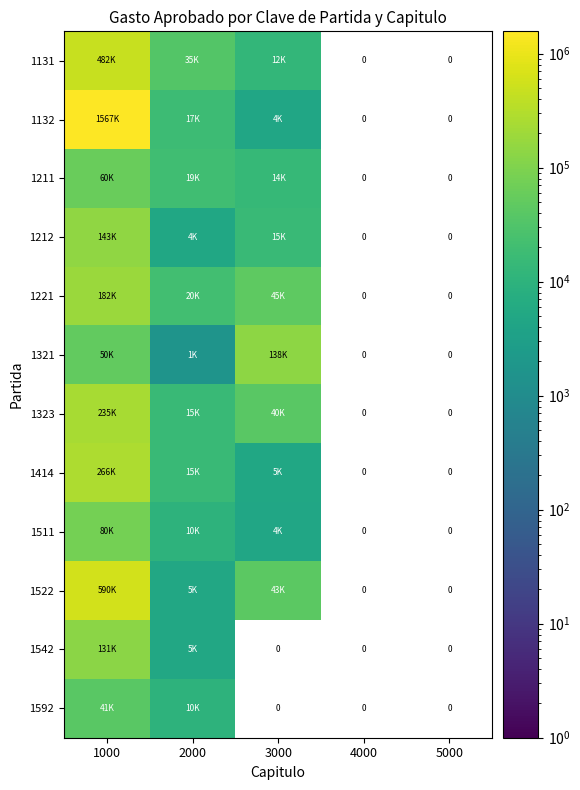

Between 4000 and 3000, which is larger?

3000